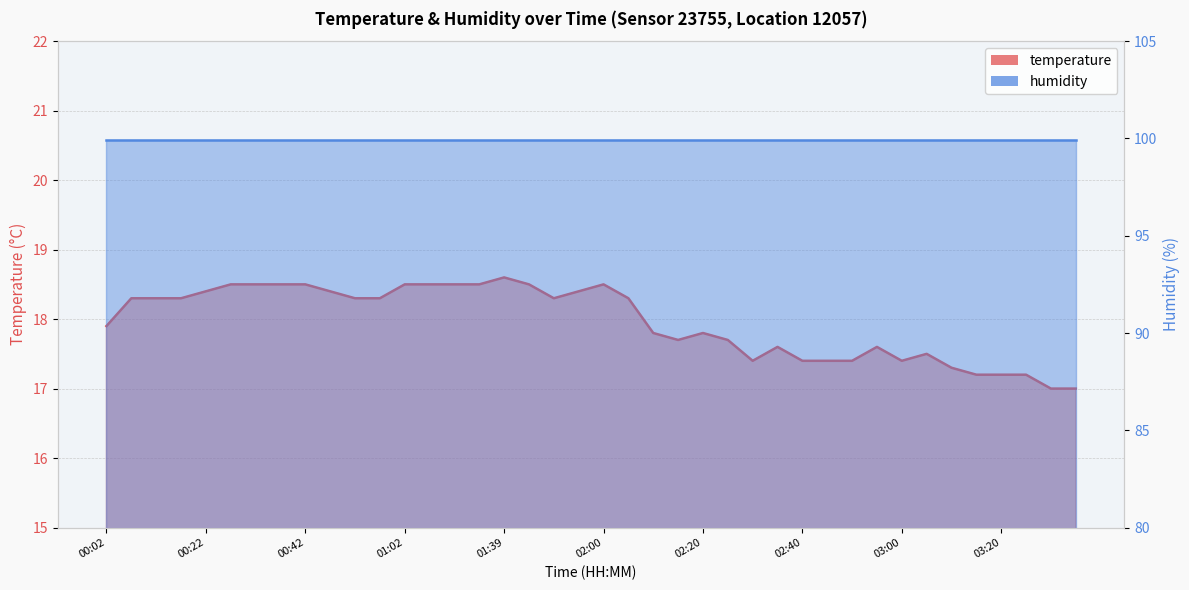

Reading right to left, list all the values displayed in this chart.

17.0	17.0	17.2	17.2	17.2	17.3	17.5	17.4	17.6	17.4	17.4	17.4	17.6	17.4	17.7	17.8	17.7	17.8	18.3	18.5	18.4	18.3	18.5	18.6	18.5	18.5	18.5	18.5	18.3	18.3	18.4	18.5	18.5	18.5	18.5	18.4	18.3	18.3	18.3	17.9